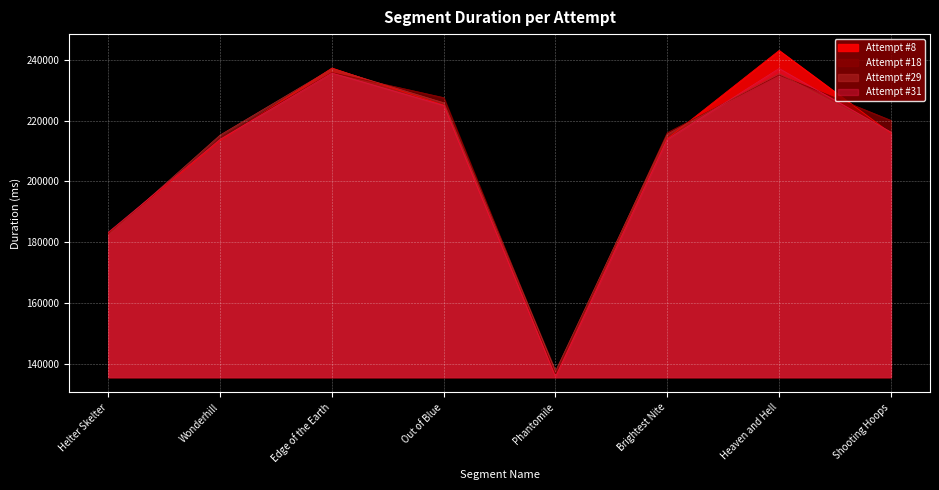

Which series ends up on top after the final intersection of Attempt #29 and Attempt #31?

Attempt #31